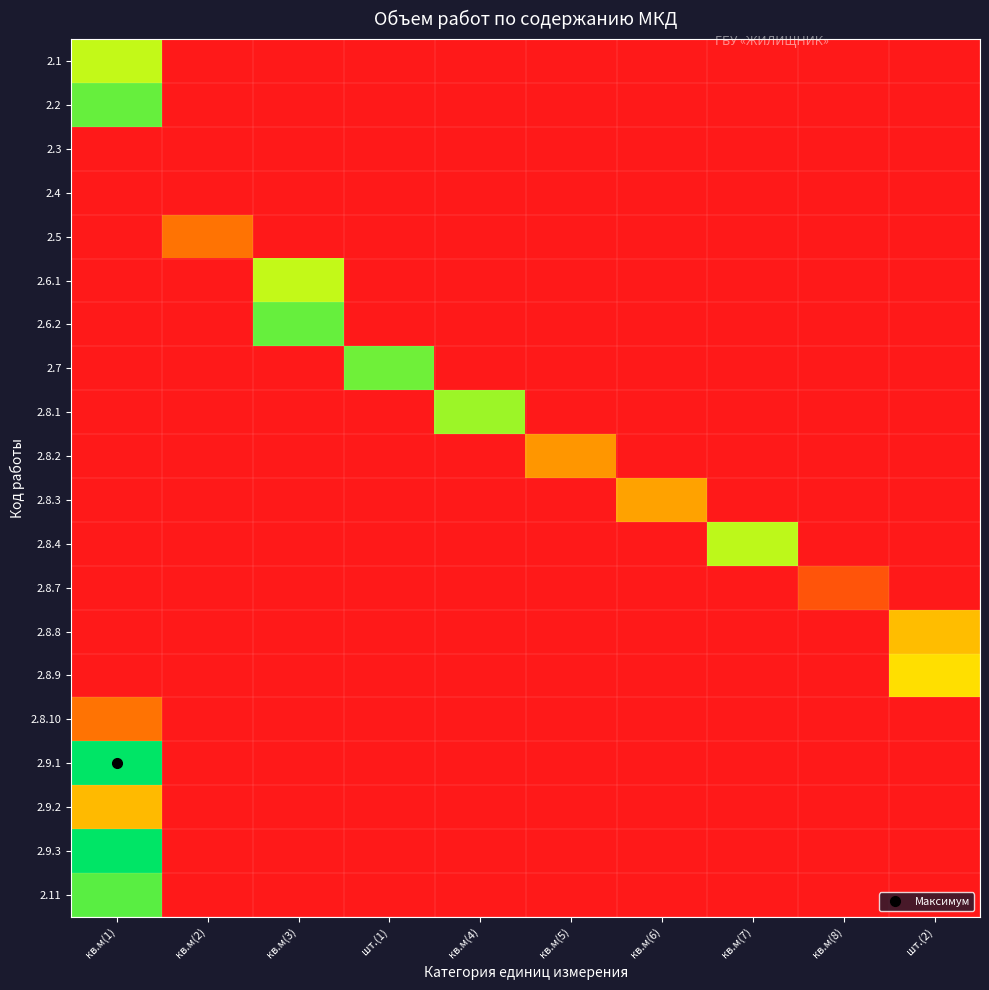

Between кв.м(6) and шт.(2), which is larger?

кв.м(6)